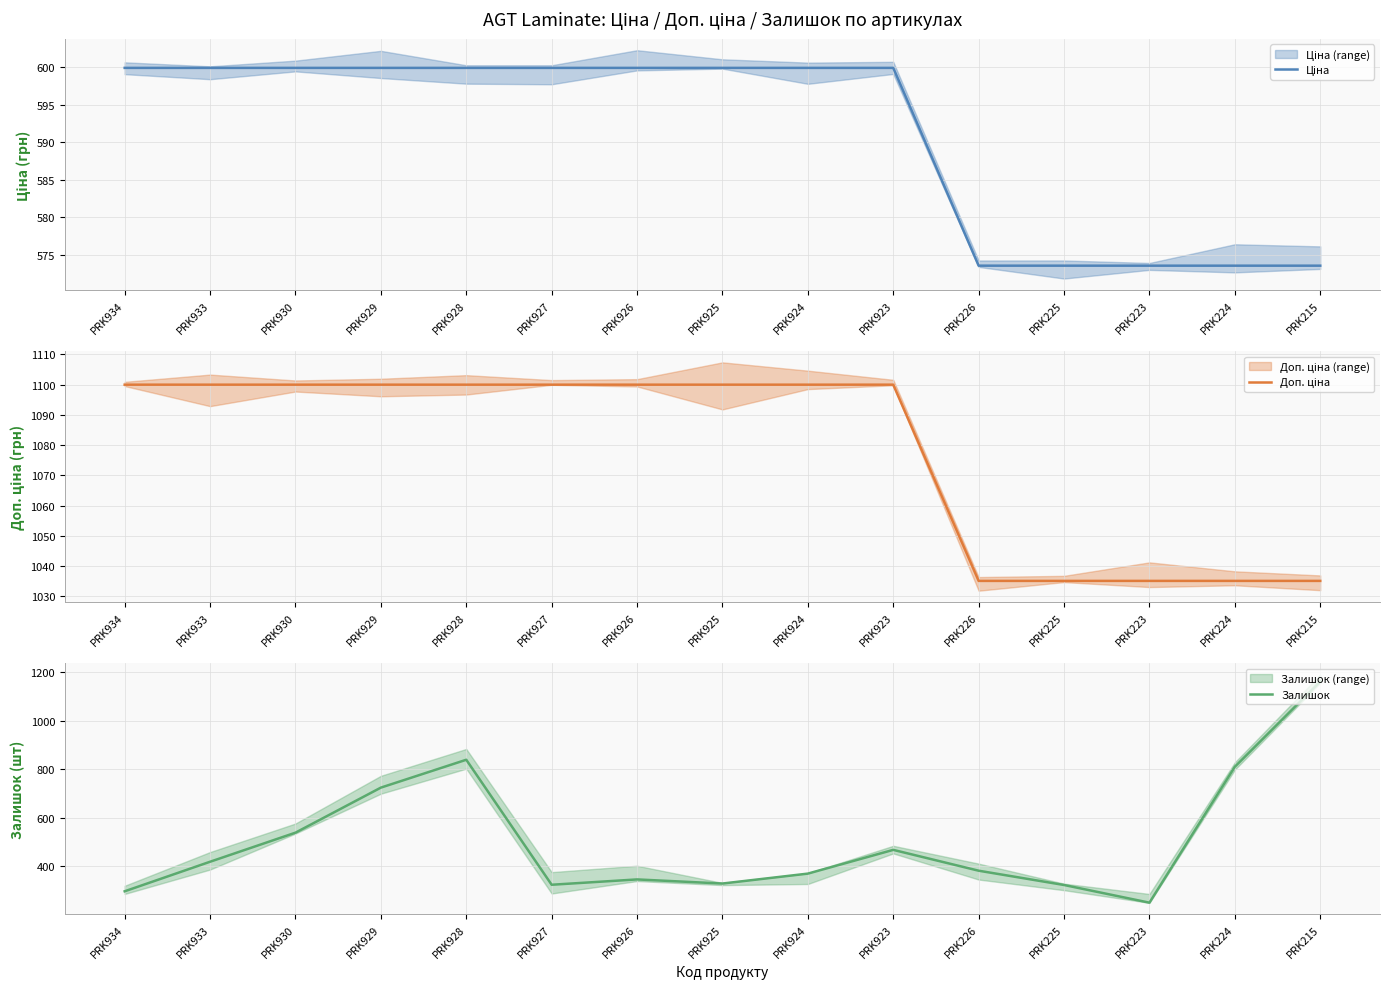

At PRK924, list the series in order from smallest to largest.

Залишок, Ціна, Доп. ціна